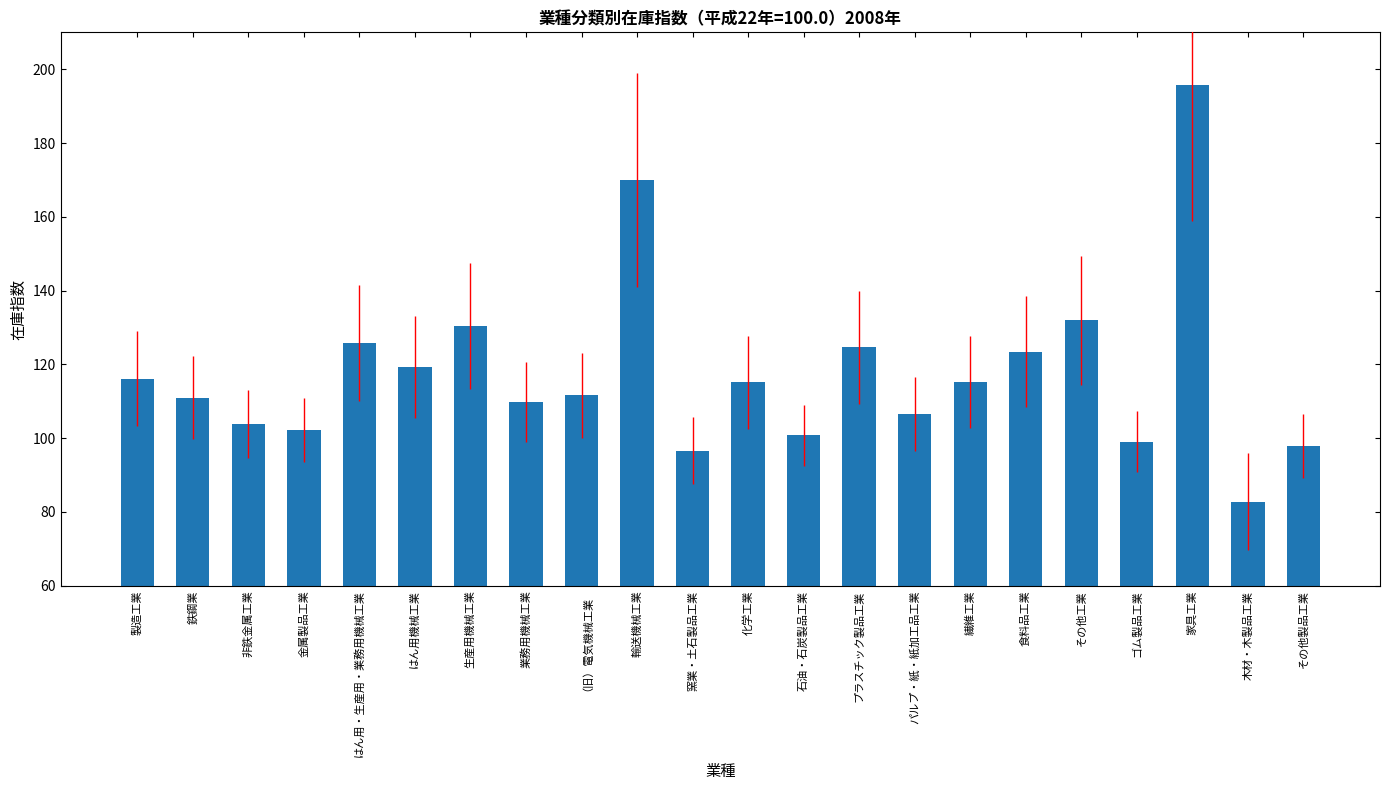

True or false: the data shows 97.9 at その他製品工業.

True